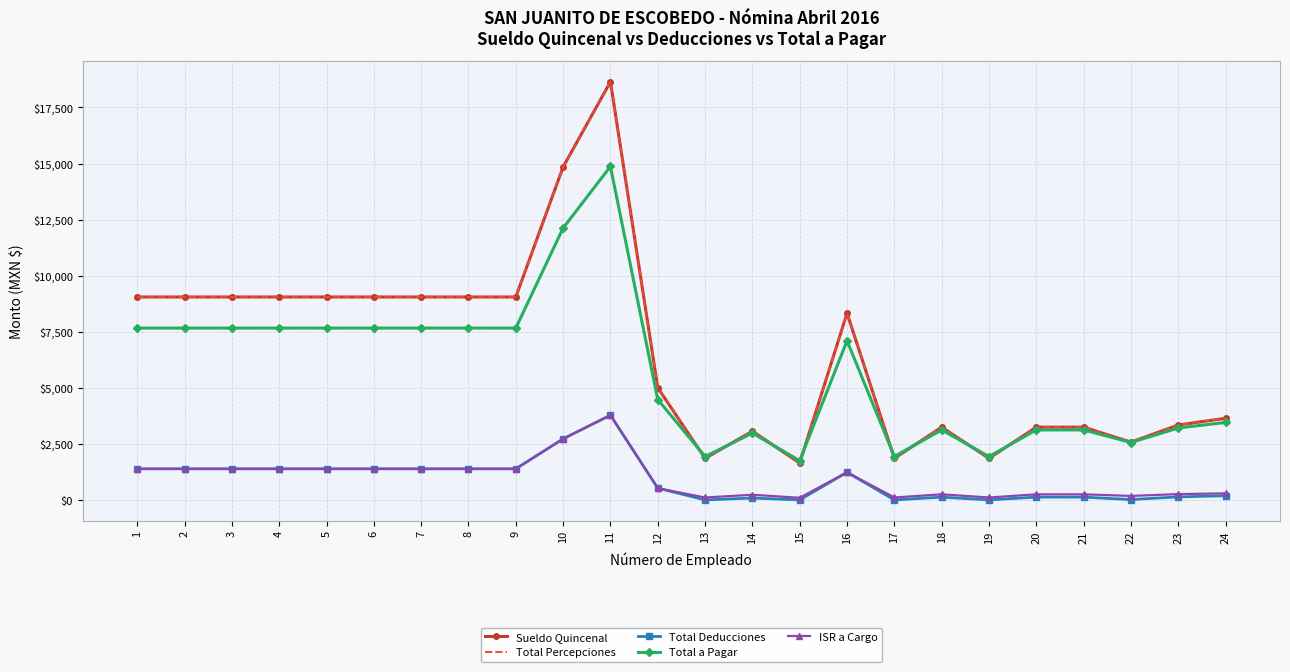

Rank the series at 9 from lowest to highest value.

Total Deducciones, ISR a Cargo, Total a Pagar, Sueldo Quincenal, Total Percepciones